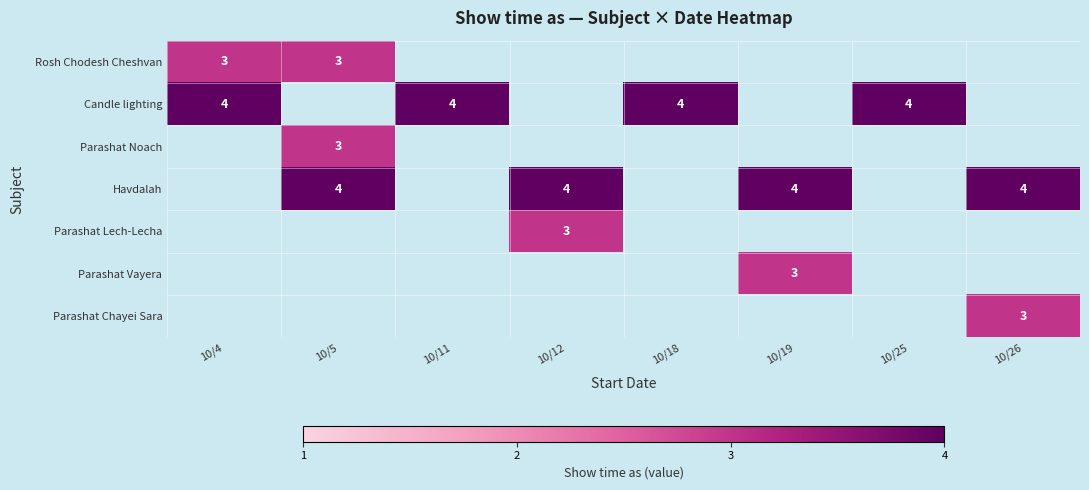

Is it true that Rosh Chodesh Cheshvan equals 3 at 10/4?

True